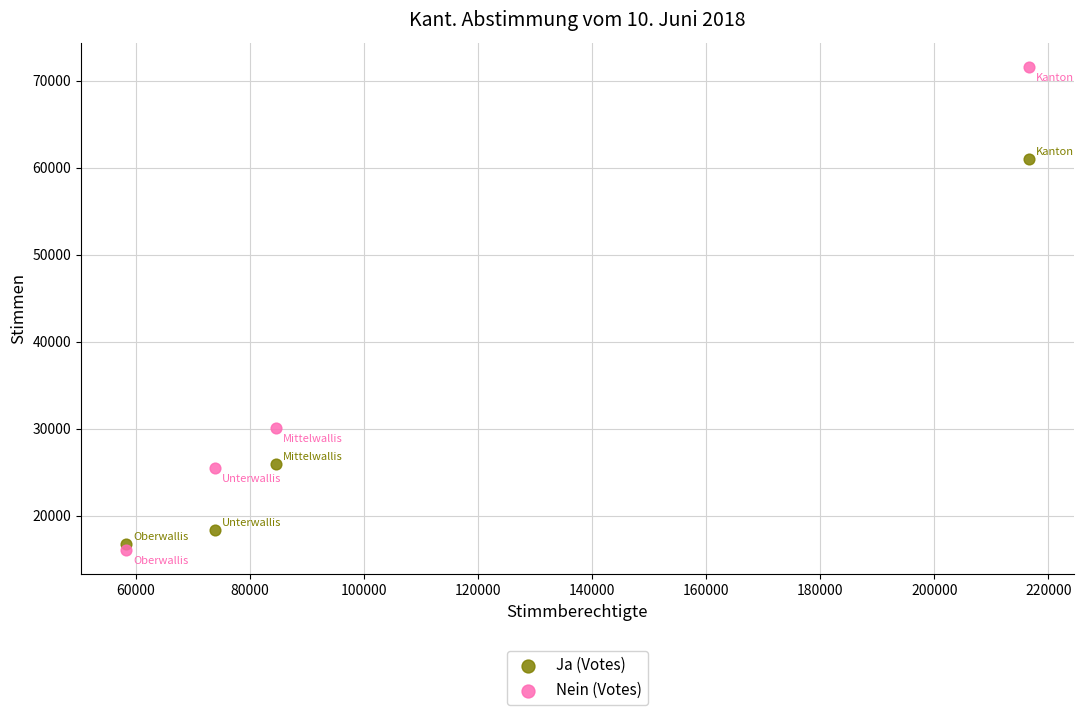

Which series contains the highest Y value?

Nein (Votes)